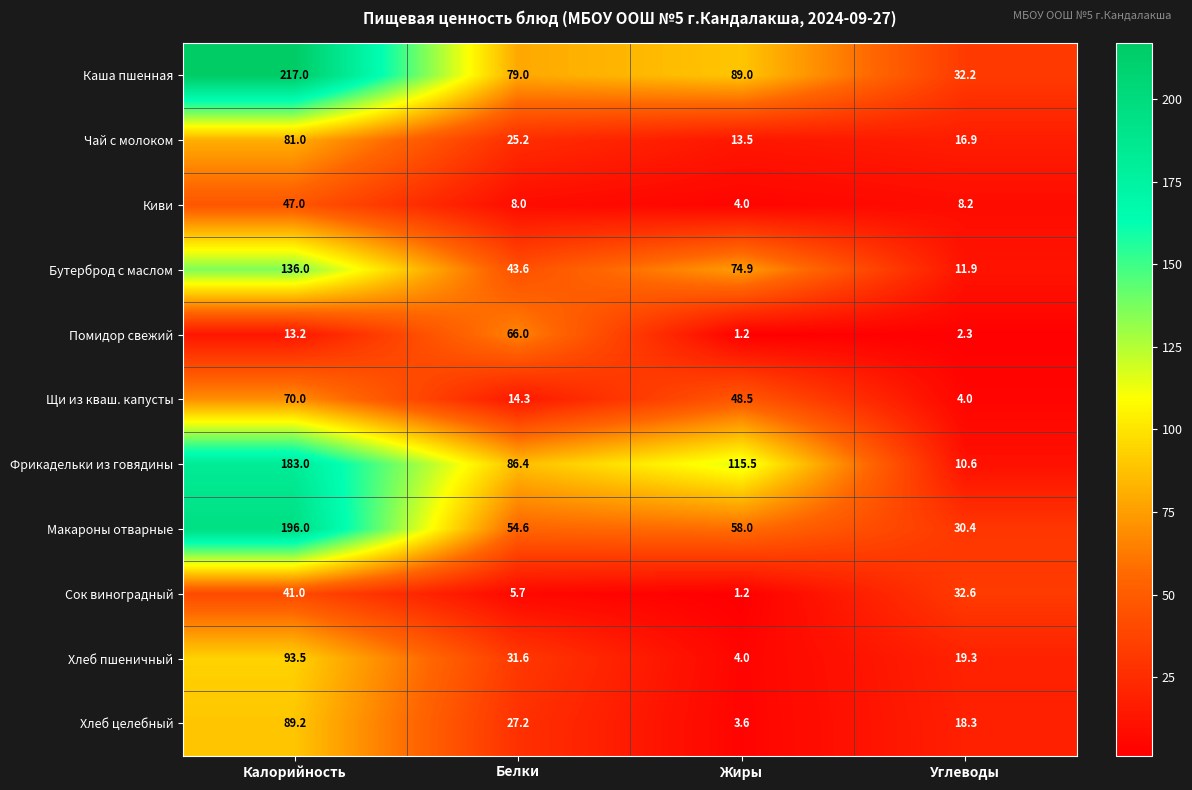

What is the total value across all series at Белки?

441.6